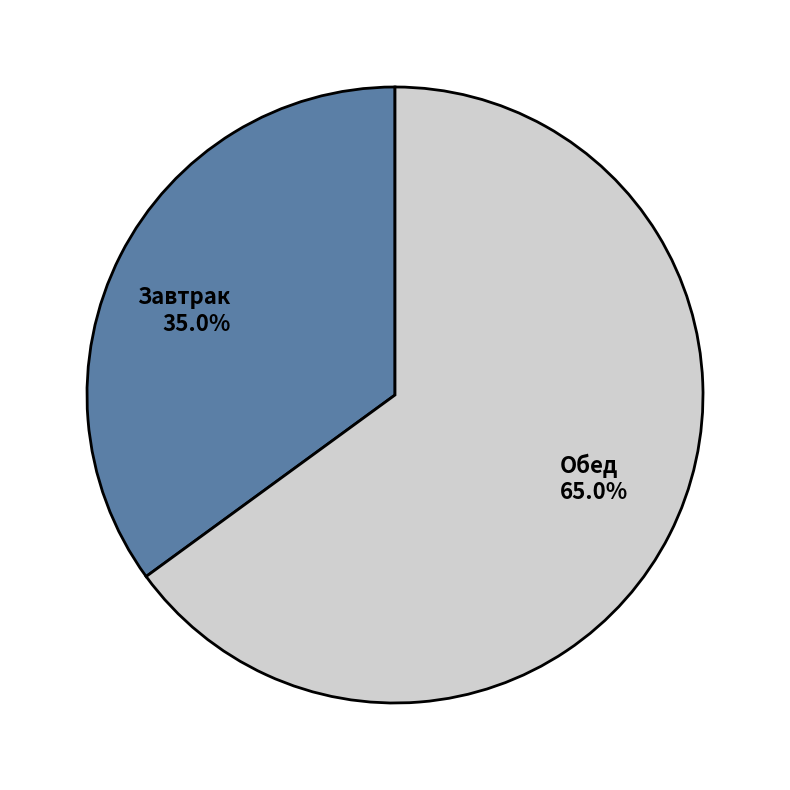

Combined, do Завтрак and Обед account for over 50%?

Yes